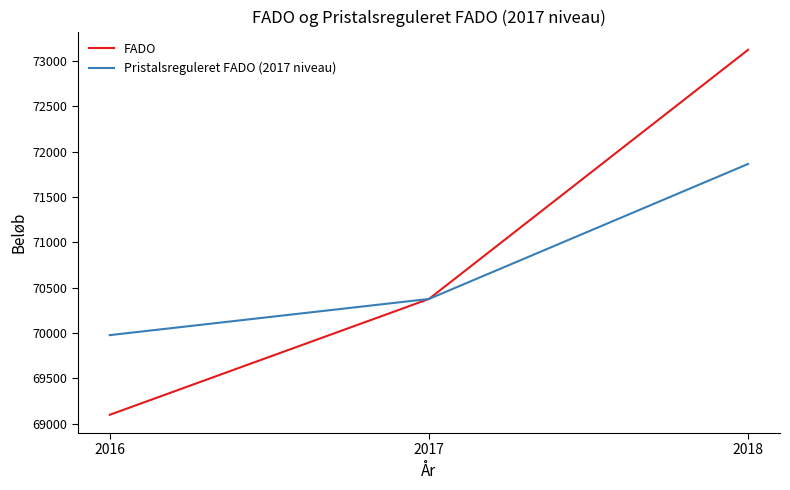

What is the difference between the FADO values at 2017 and 2016?

1276.0